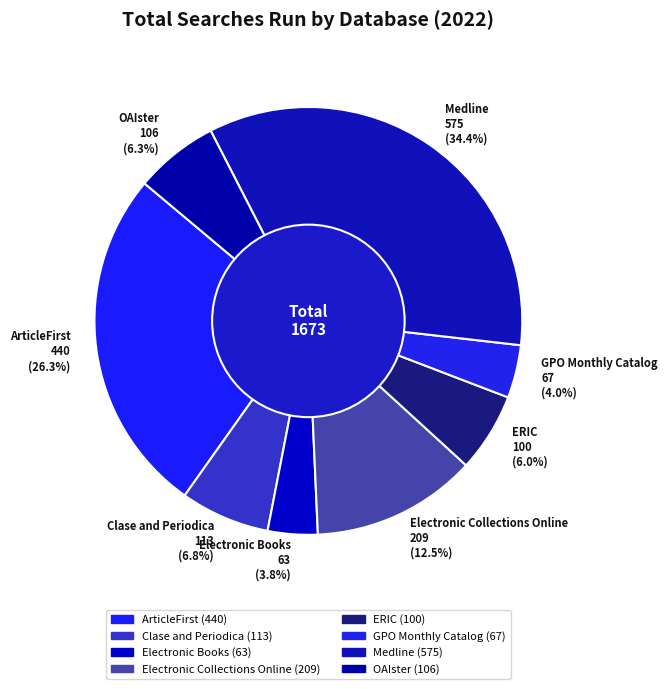

What is the largest slice in the pie chart?

Medline